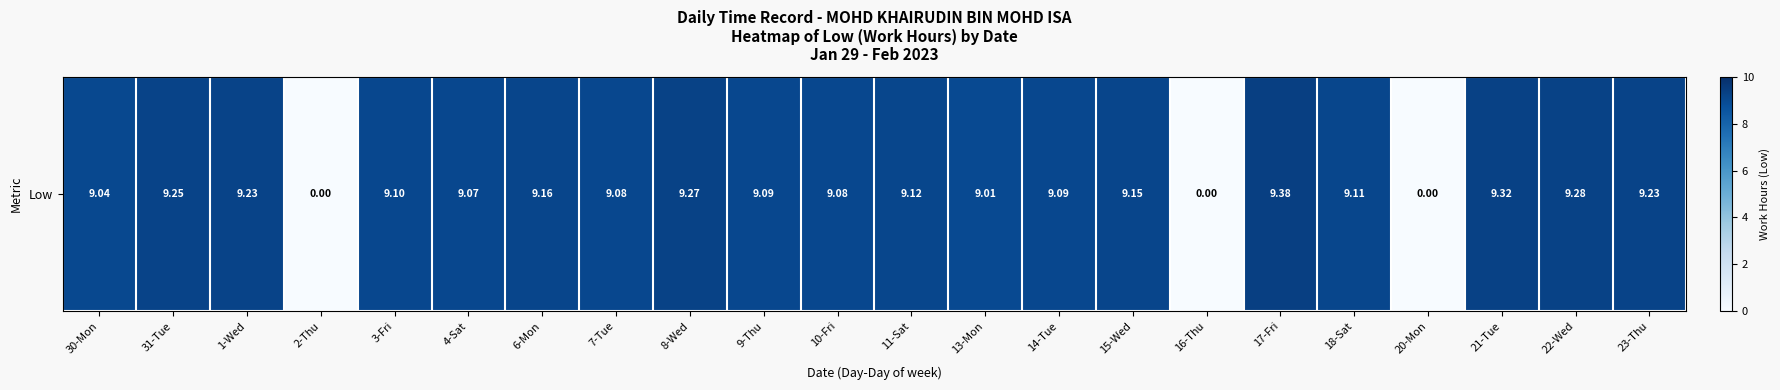

Where is the data nearest to the value 4?

2-Thu